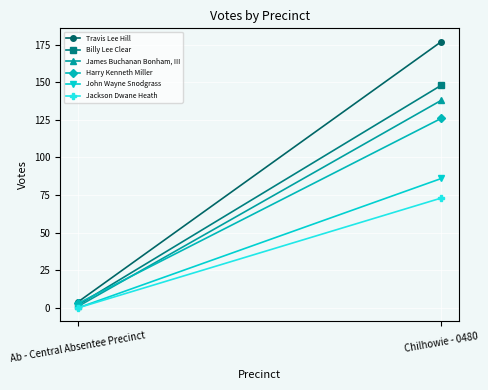

At which category is the sum across all series the highest?

Chilhowie - 0480